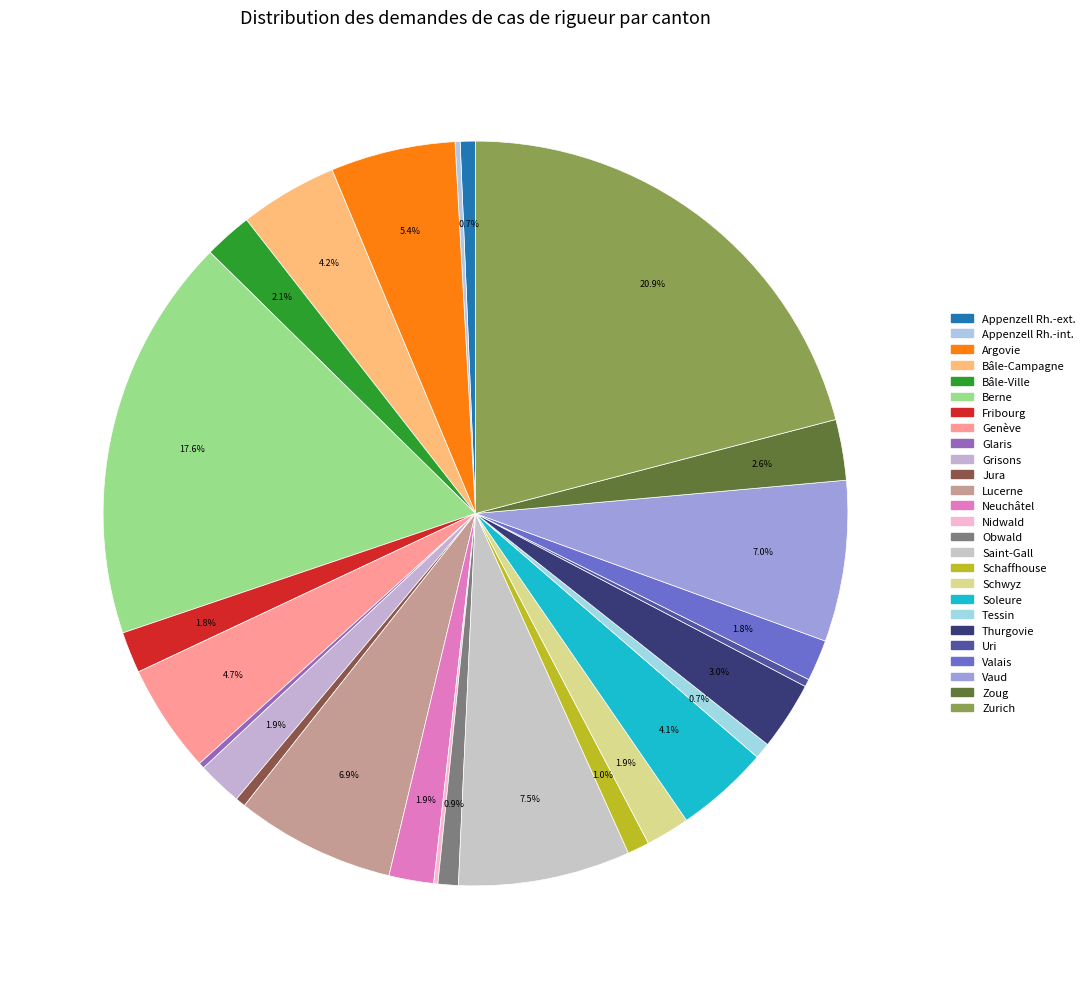

Combined, what portion of the pie is Saint-Gall and Fribourg?

9.3%